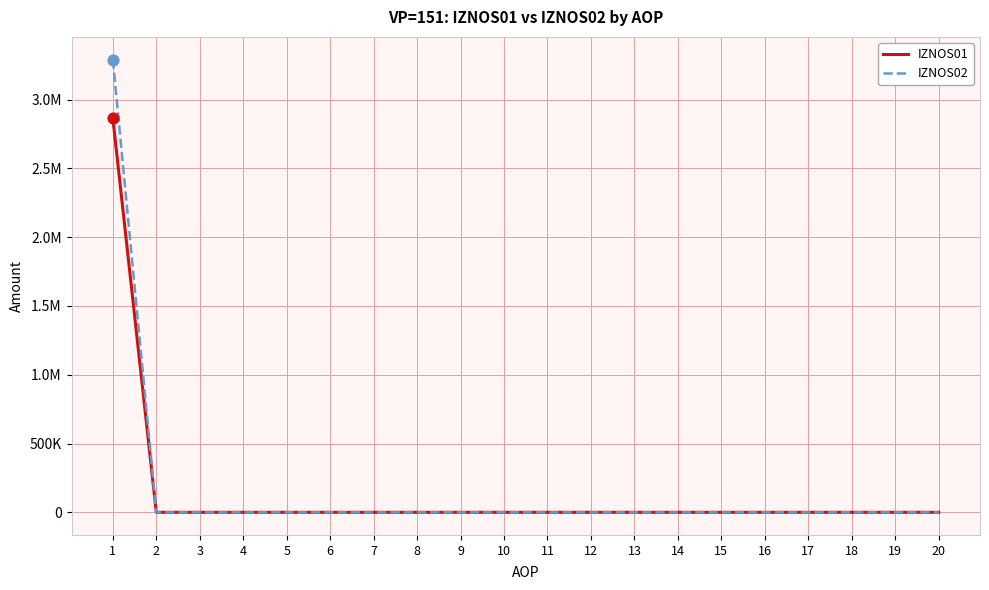

What are all the series names shown in the legend?

IZNOS01, IZNOS02